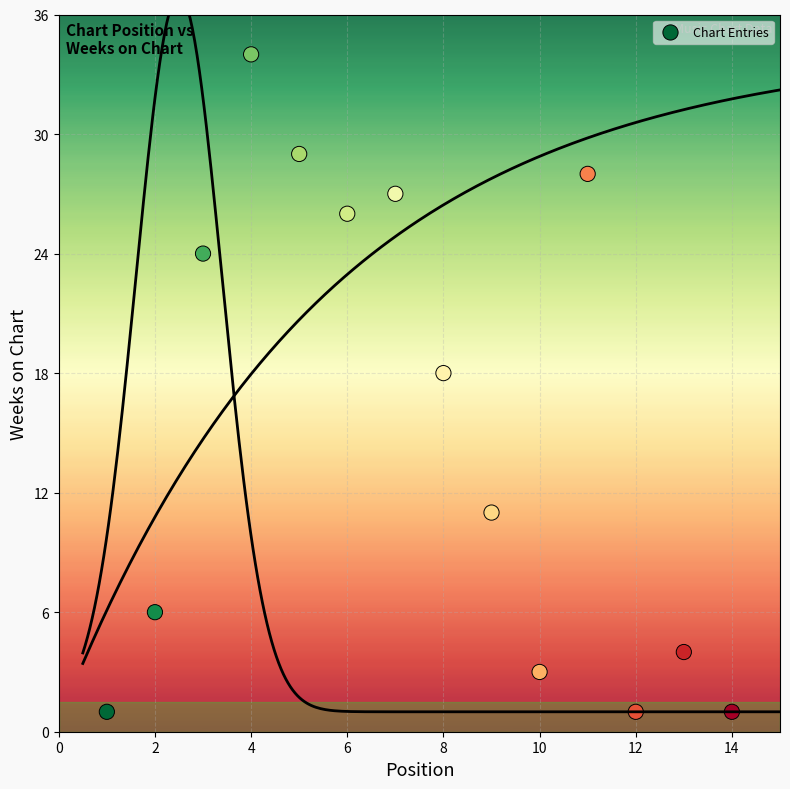

What is the range of Y values (max minus min)?

33